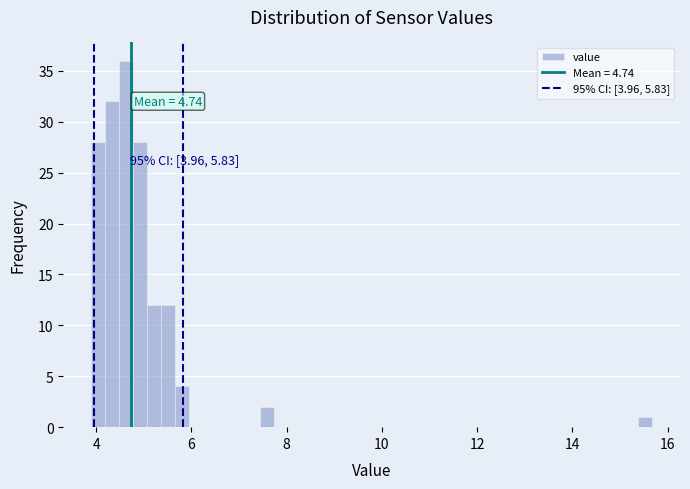

Around what value on the x-axis is the tallest bar? Give the approximate position of its centre, as read against the axis.

4.6